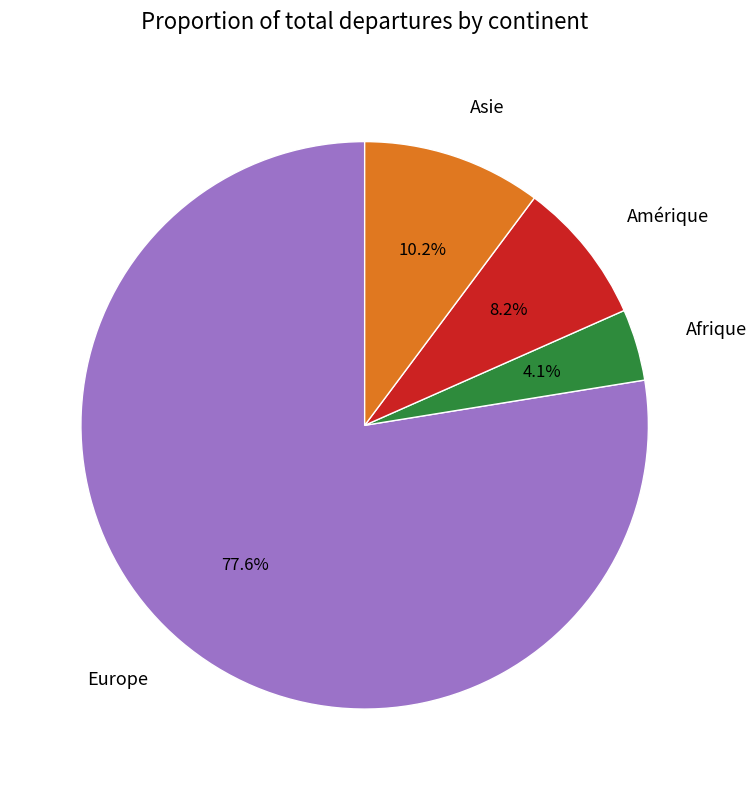

How much of the chart is everything except Amérique?

91.8%